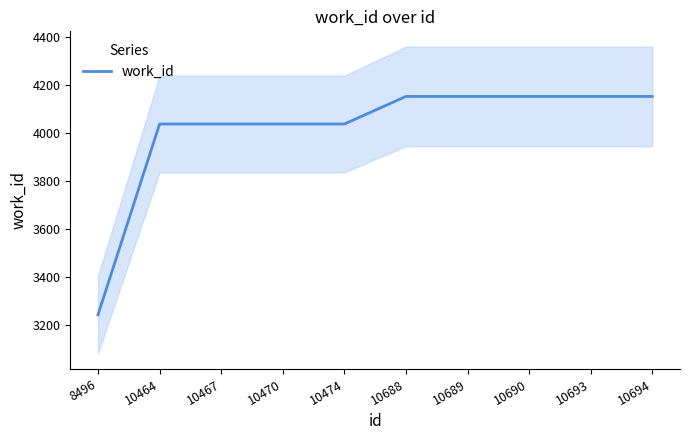

Reading left to right, list all the values displayed in this chart.

8496=3242	10464=4038	10467=4038	10470=4038	10474=4038	10688=4153	10689=4153	10690=4153	10693=4153	10694=4153